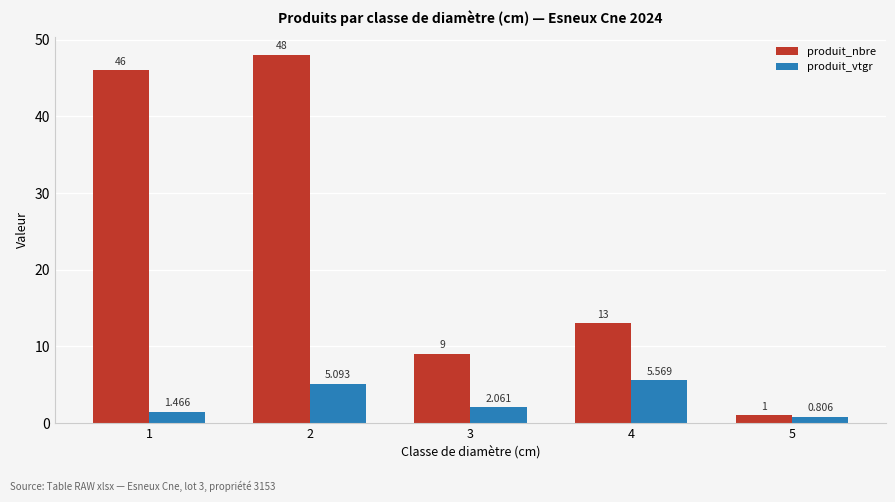

What is the difference between the highest and lowest values at 4?

7.4